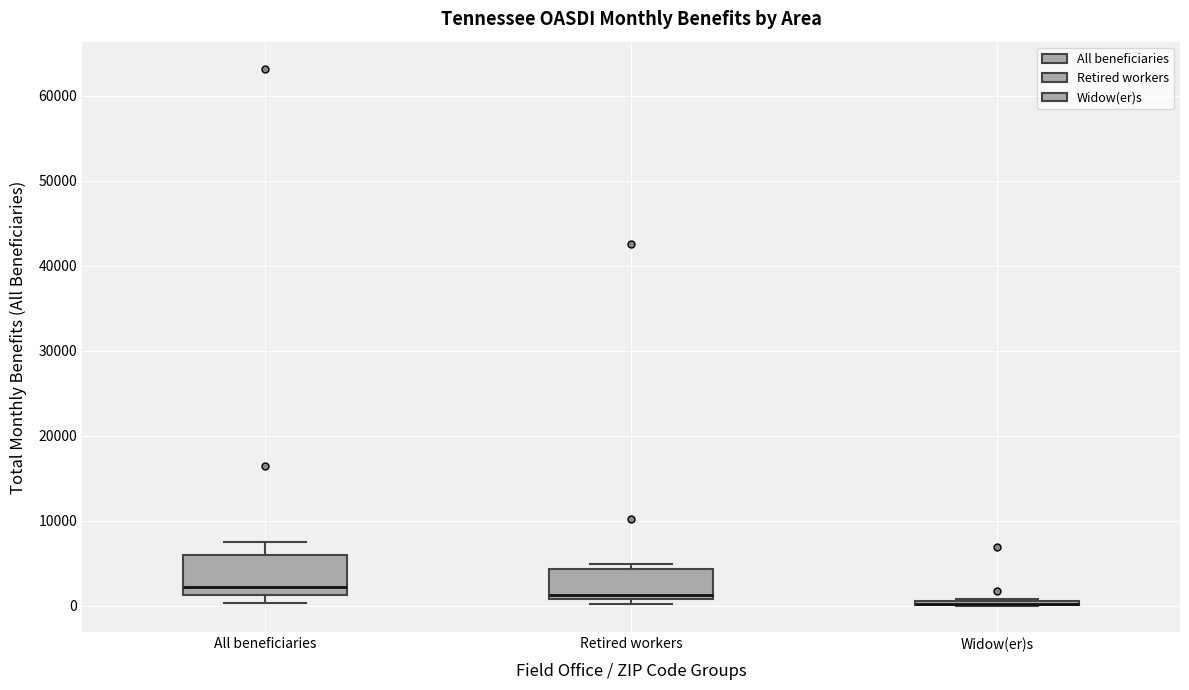

Which box is the tallest, from its lower edge to its upper edge?

All beneficiaries